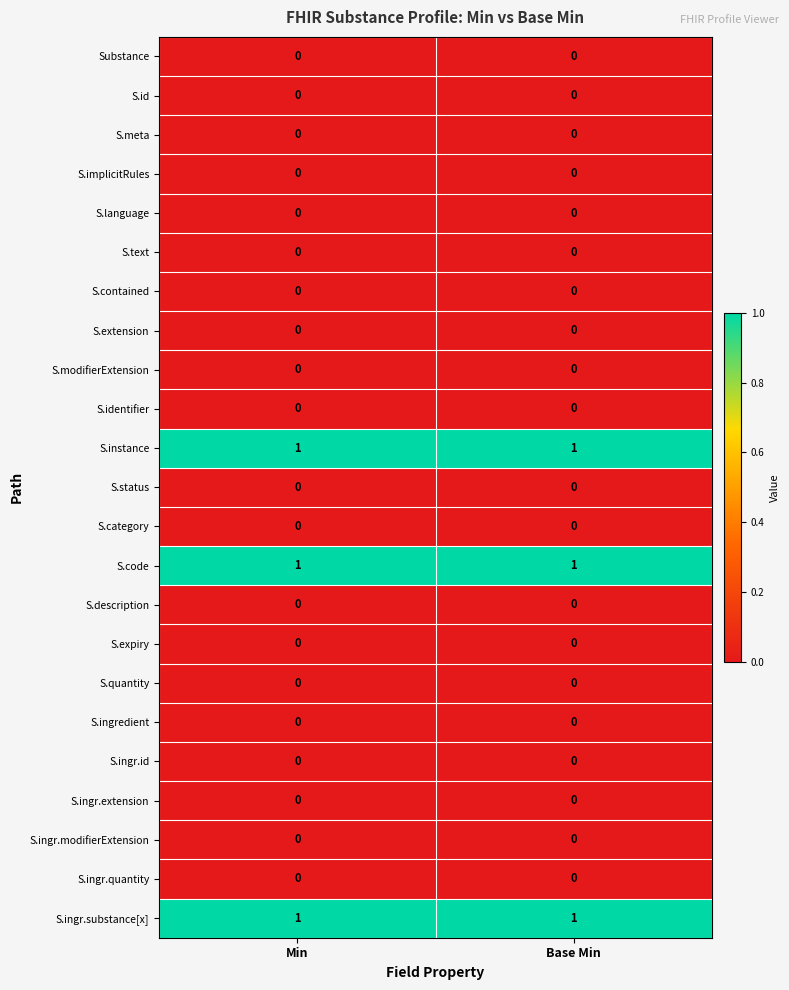

The value of S.status at Min is 0. True or false?

True